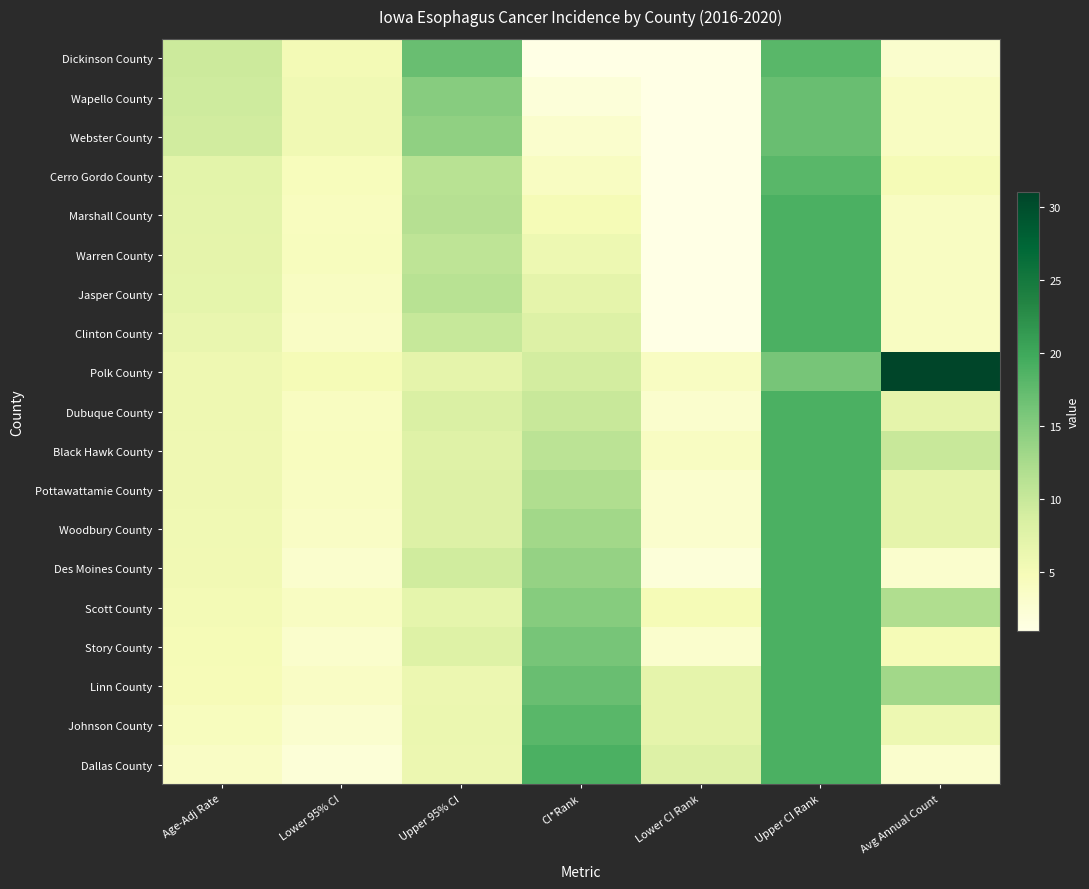

What is the total value across all series at Lower CI Rank?

57.0